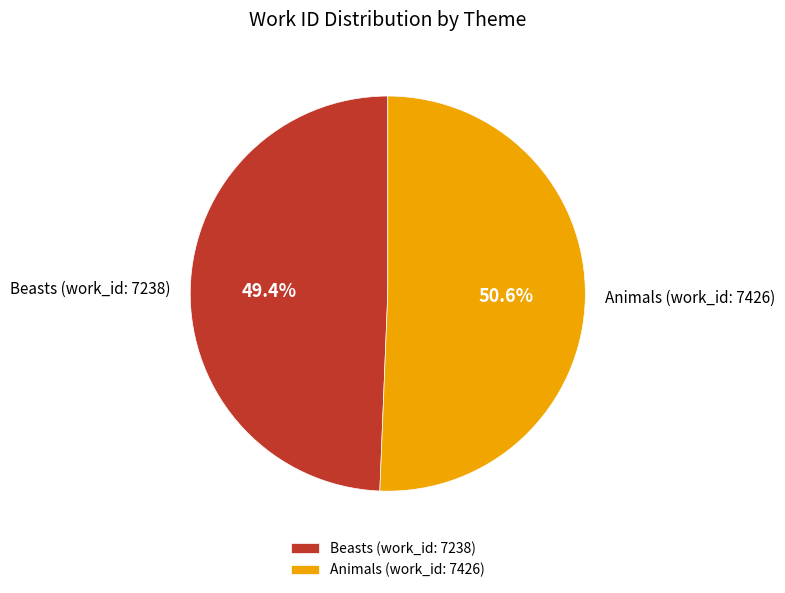

Which category has the smallest portion of the pie?

Beasts (work_id: 7238)